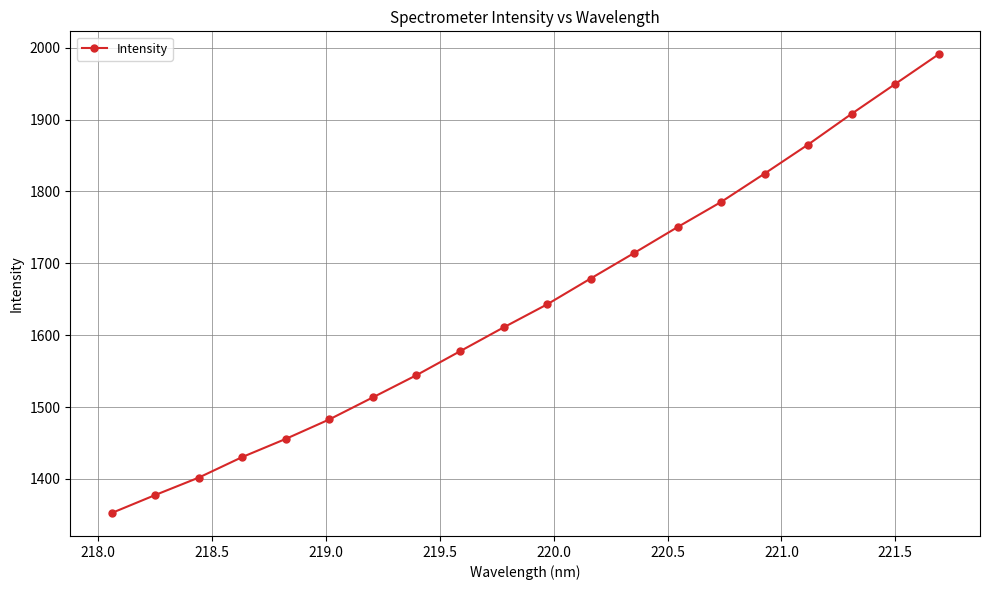

What is the average value?

1642.9